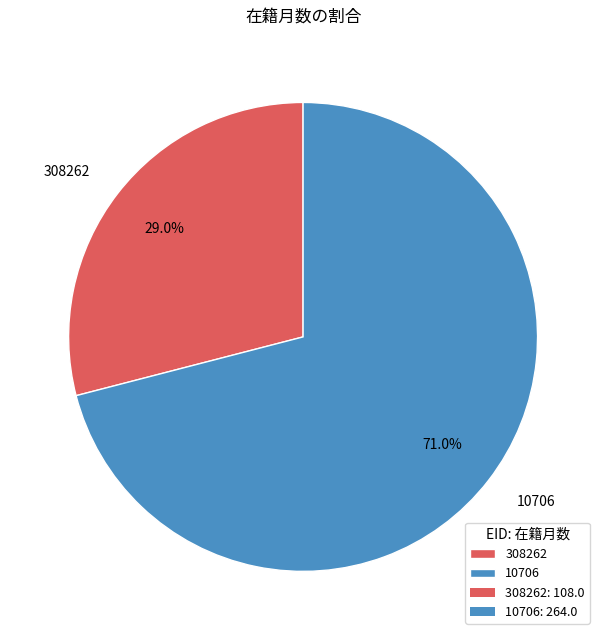

To the nearest percent, what is the combined percentage of 10706 and 308262?

100%